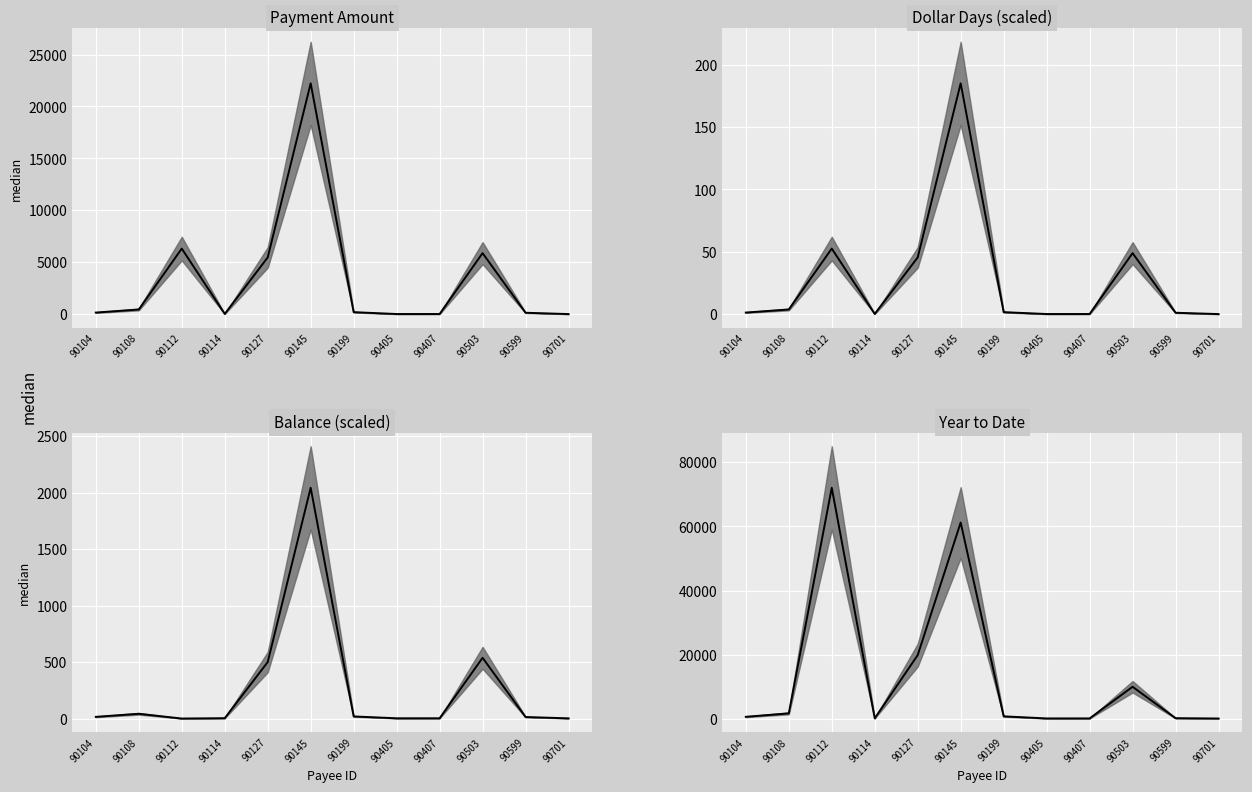

List the labels in order of value, smallest first.

90701, 90405, 90407, 90114, 90599, 90104, 90199, 90108, 90503, 90127, 90145, 90112